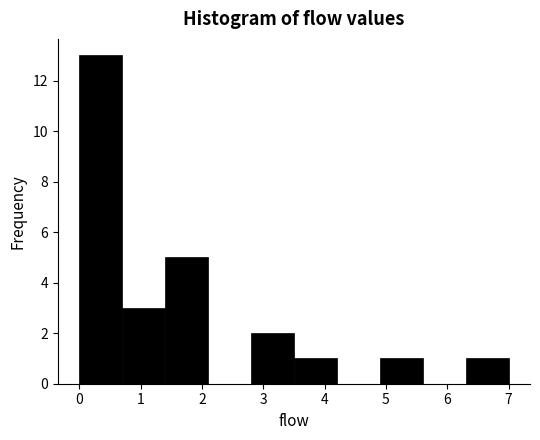

Which range on the x-axis has the tallest bar?

0.0 to 0.7